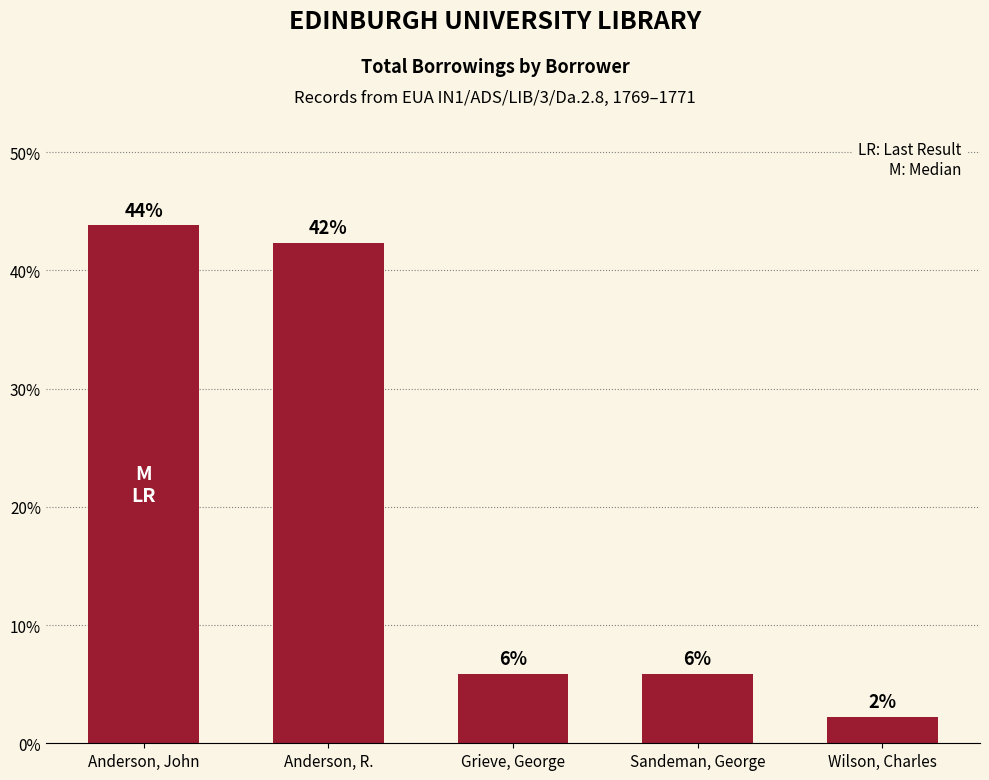

What is the sum of the values at Anderson, John and Grieve, George?

49.6